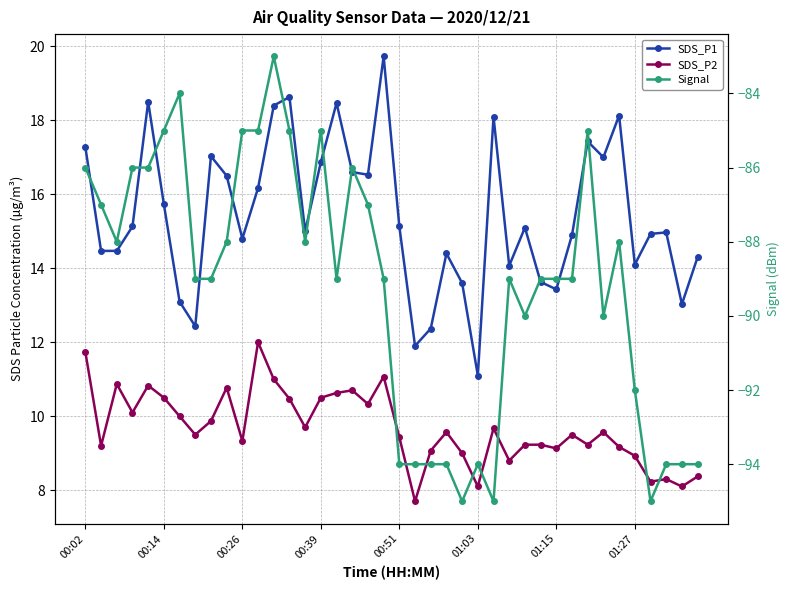

Where is SDS_P2 nearest to the value 9?

24